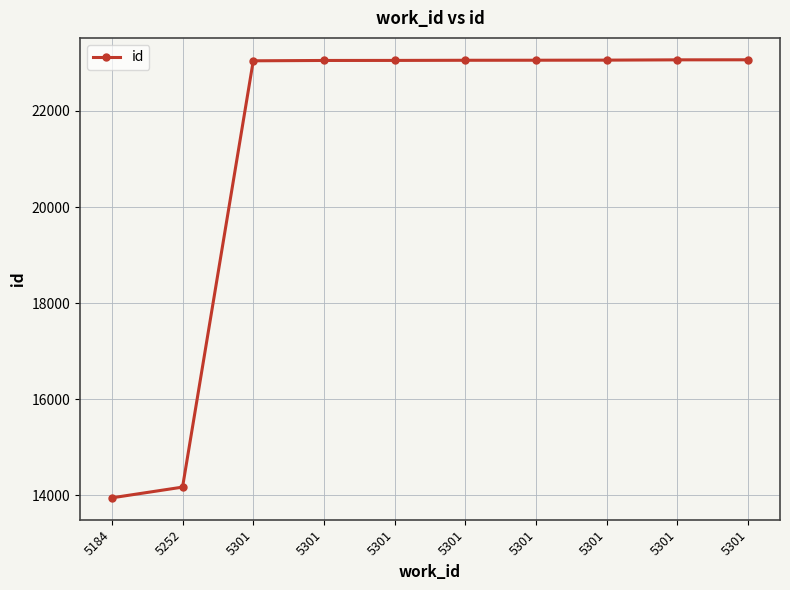

Where does the data first go above 23054?

5301